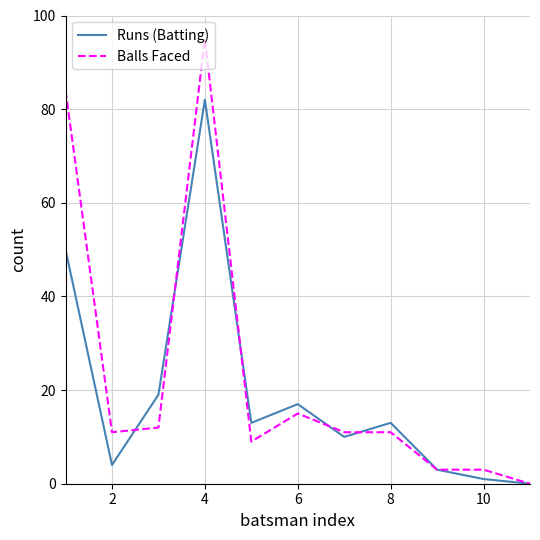

How many lines are shown in the chart?

2